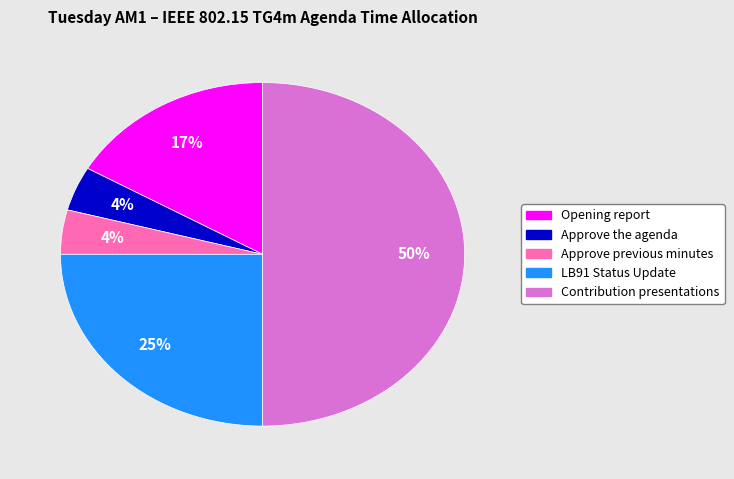

What is the largest slice in the pie chart?

Contribution presentations